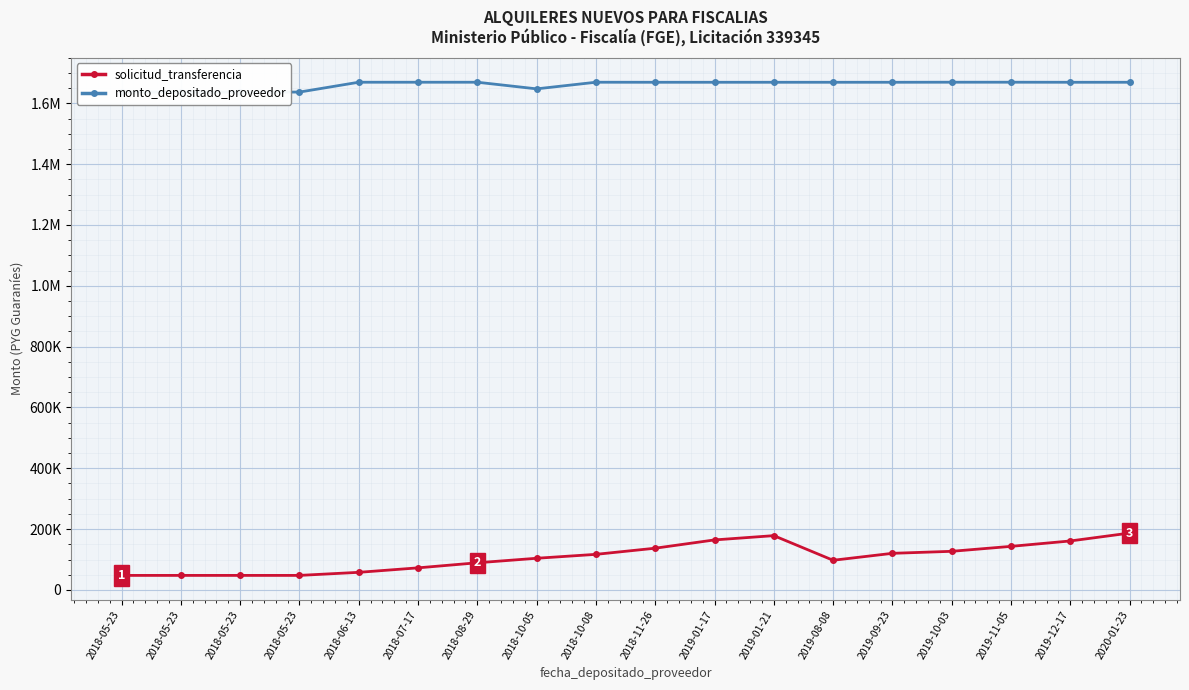

In solicitud_transferencia, how many points are lower than both neighbors (excluding endpoints)?

1